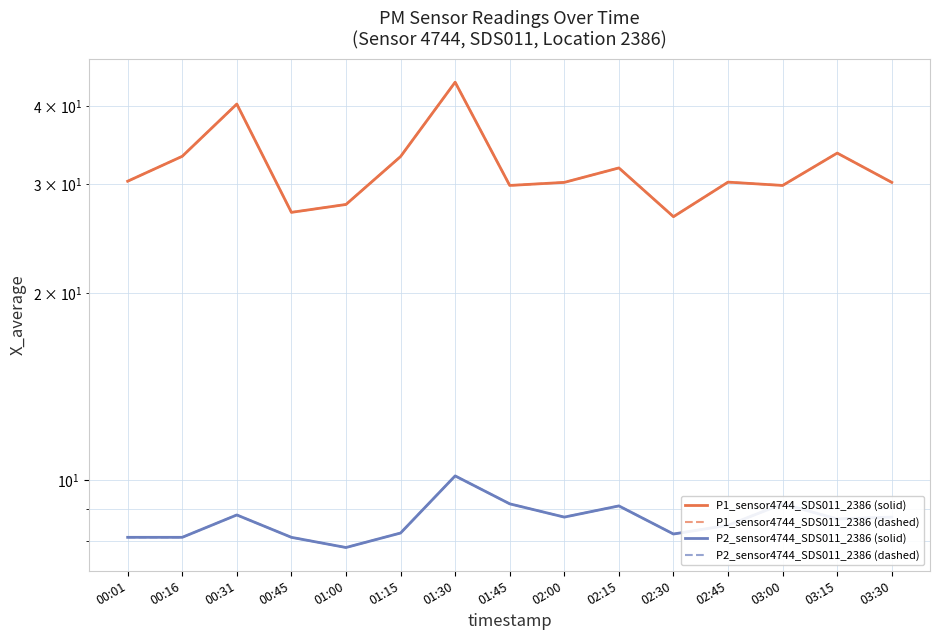

Rank the categories by P2_sensor4744_SDS011_2386_solid value from highest to lowest.

01:30, 01:45, 03:00, 02:15, 00:31, 02:00, 03:30, 03:15, 02:45, 01:15, 02:30, 00:01, 00:16, 00:45, 01:00